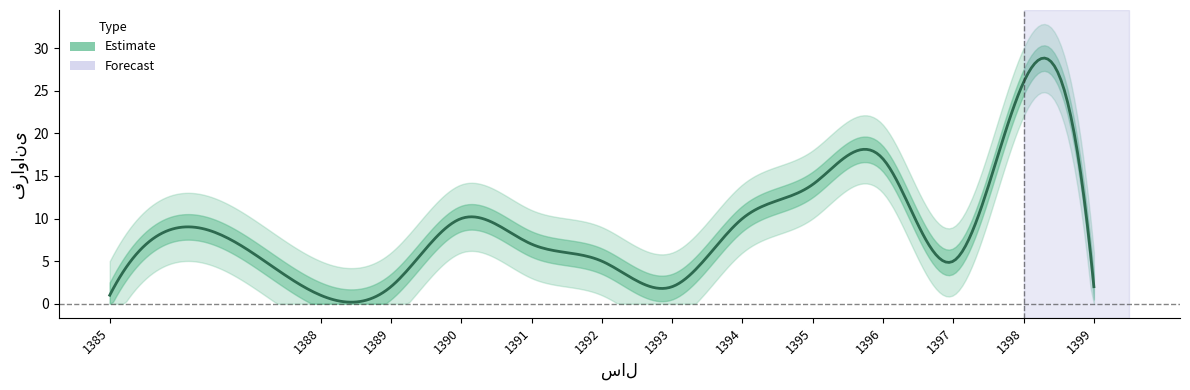

Is this an area chart (filled region under the line)?

No